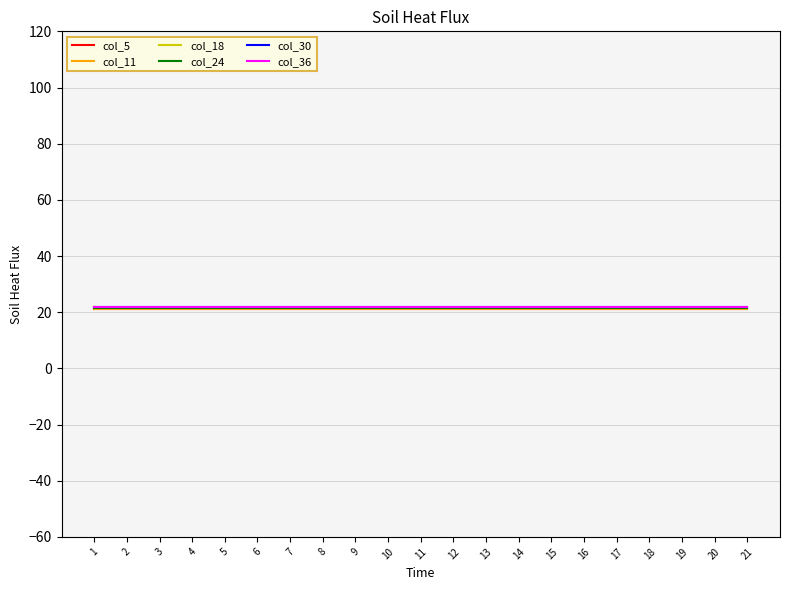

What is the minimum value shown in the chart?

21.0